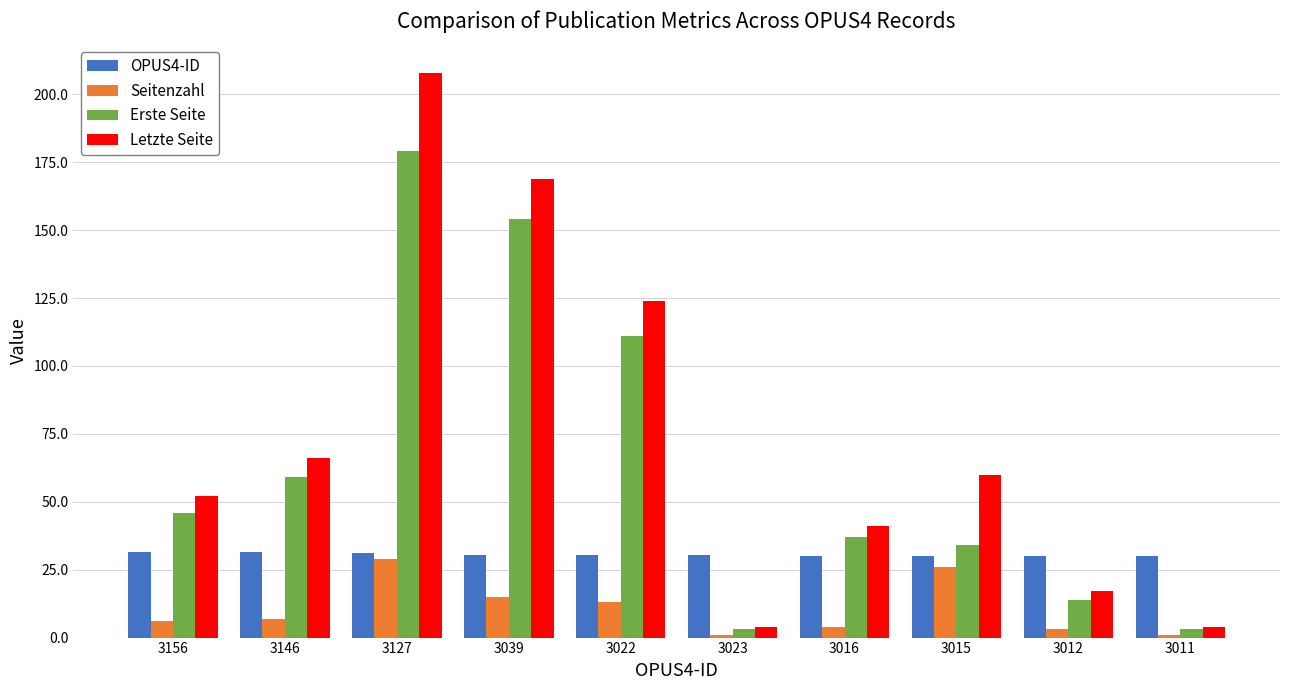

What is the sum of the Letzte Seite values at 3146 and 3039?

235.0